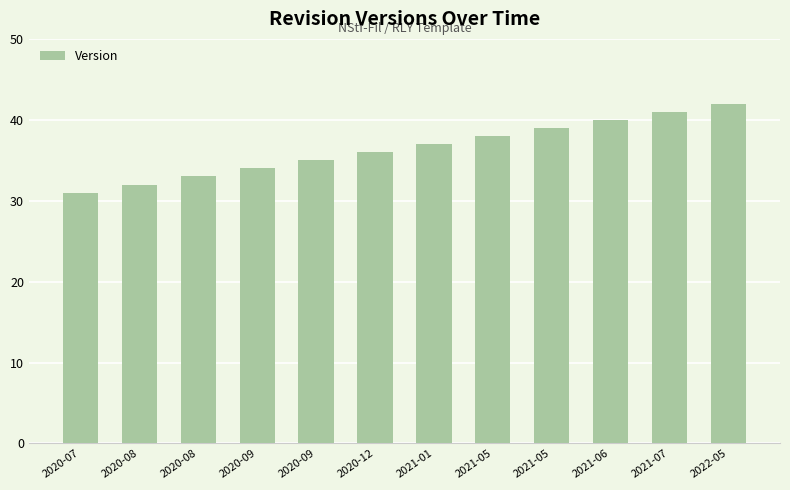

How many data points does each series have?

12